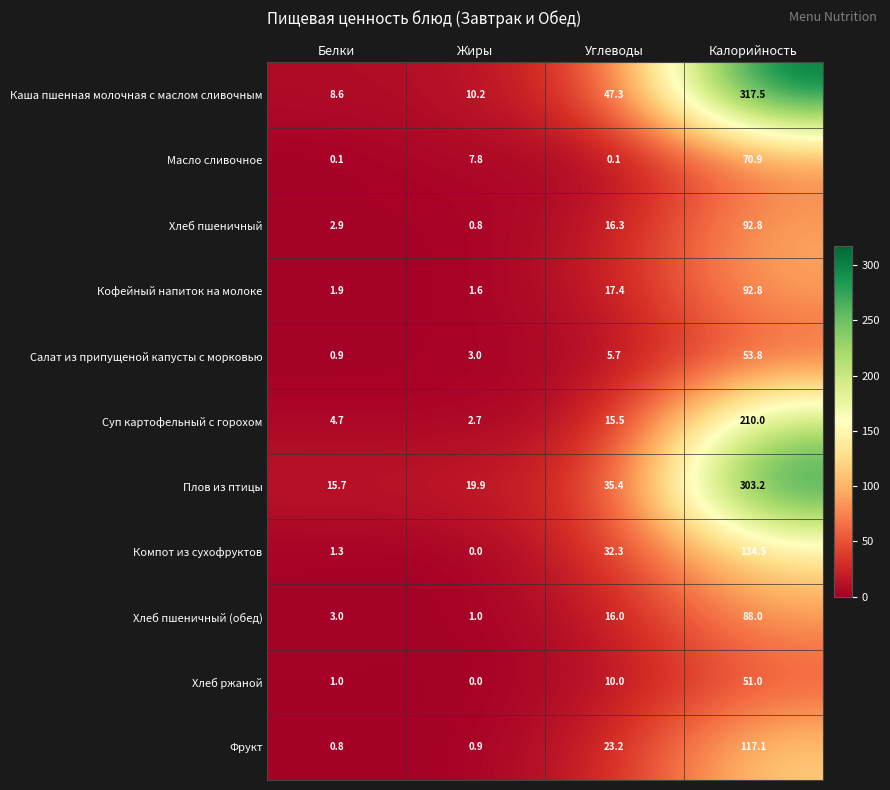

How many series are shown in this chart?

11